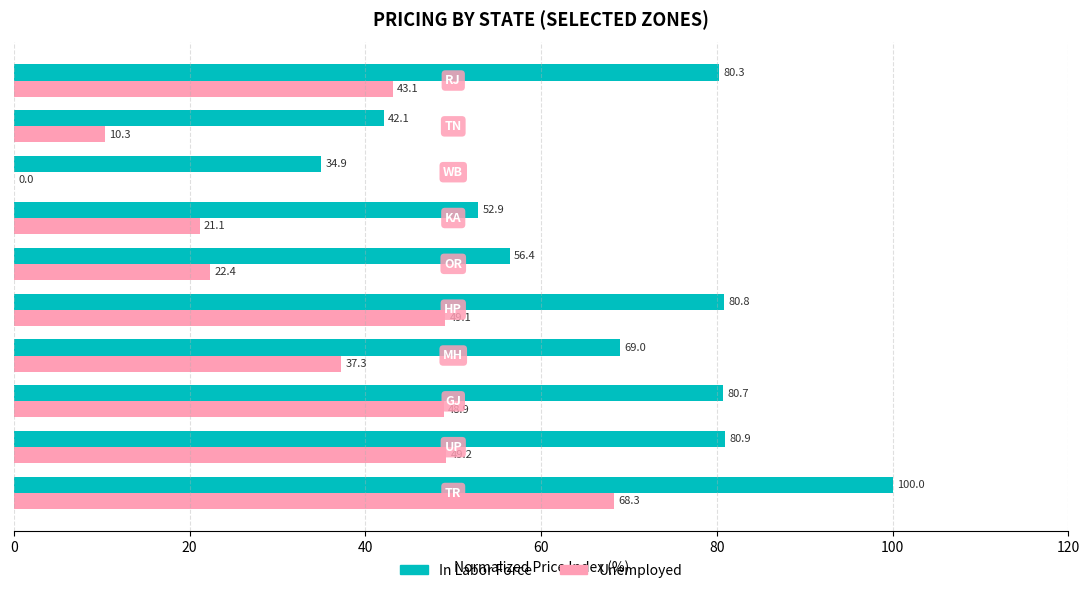

What are all the series names shown in the legend?

In Labor Force, Unemployed